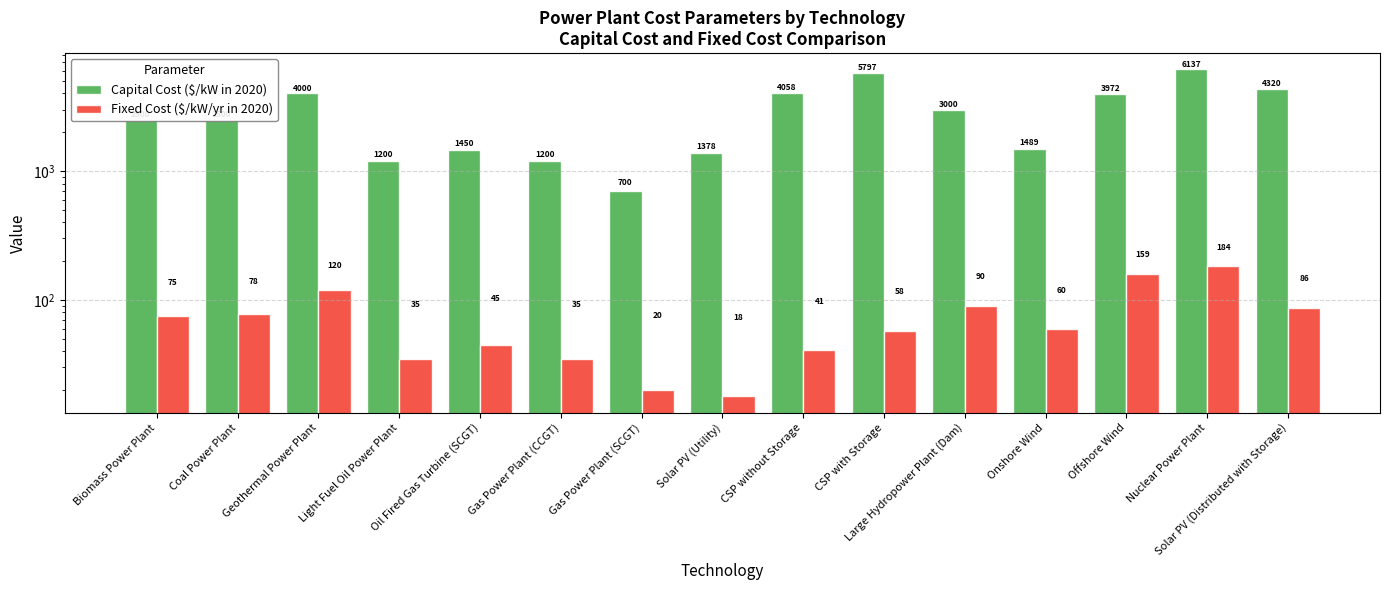

Reading right to left, extract all data points from this chart.

Capital Cost ($/kW in 2020): Solar PV (Distributed with Storage)=4320.0	Nuclear Power Plant=6137.0	Offshore Wind=3972.4	Onshore Wind=1489.0	Large Hydropower Plant (Dam)=3000.0	CSP with Storage=5797.0	CSP without Storage=4058.0	Solar PV (Utility)=1378.0	Gas Power Plant (SCGT)=700.0	Gas Power Plant (CCGT)=1200.0	Oil Fired Gas Turbine (SCGT)=1450.0	Light Fuel Oil Power Plant=1200.0	Geothermal Power Plant=4000.0	Coal Power Plant=2500.0	Biomass Power Plant=2500.0
Fixed Cost ($/kW/yr in 2020): Solar PV (Distributed with Storage)=86.4	Nuclear Power Plant=184.1	Offshore Wind=158.9	Onshore Wind=59.6	Large Hydropower Plant (Dam)=90.0	CSP with Storage=58.0	CSP without Storage=40.6	Solar PV (Utility)=17.9	Gas Power Plant (SCGT)=20.0	Gas Power Plant (CCGT)=35.0	Oil Fired Gas Turbine (SCGT)=45.0	Light Fuel Oil Power Plant=35.0	Geothermal Power Plant=120.0	Coal Power Plant=78.0	Biomass Power Plant=75.0